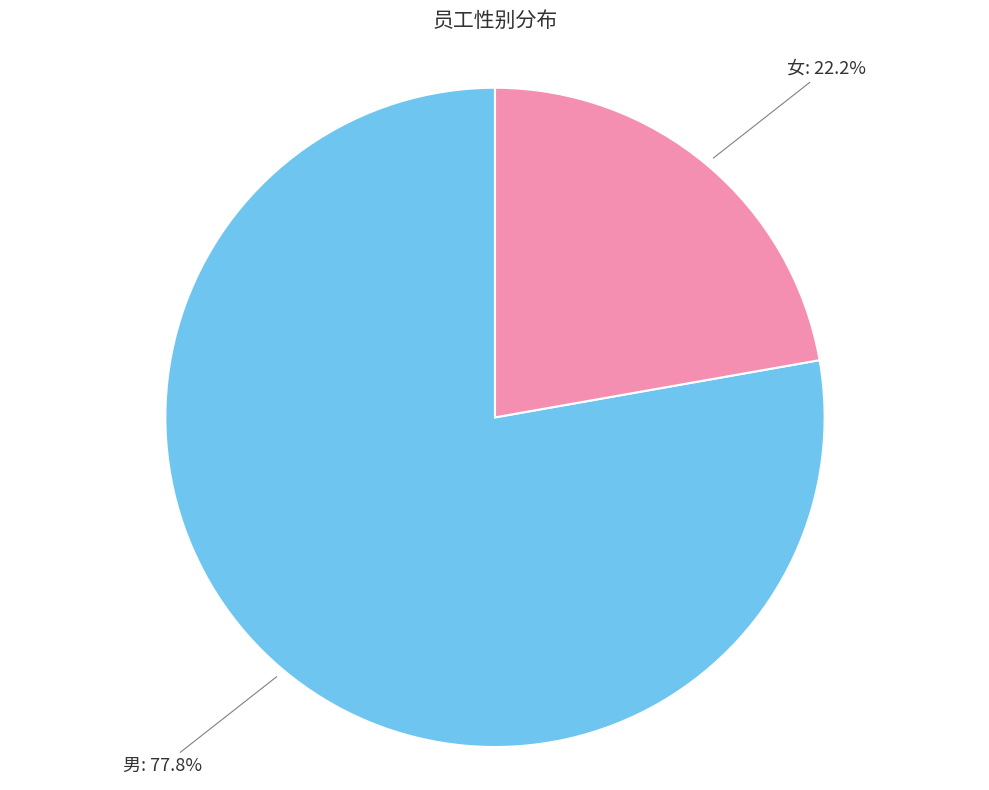

To the nearest percent, what is the difference between the 女 and 男 slice percentages?

56%